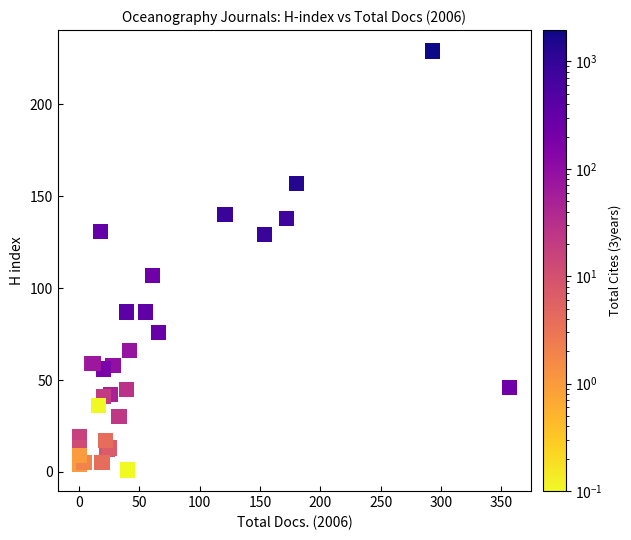

What Y value in the scatter plot is closest to 115?

107